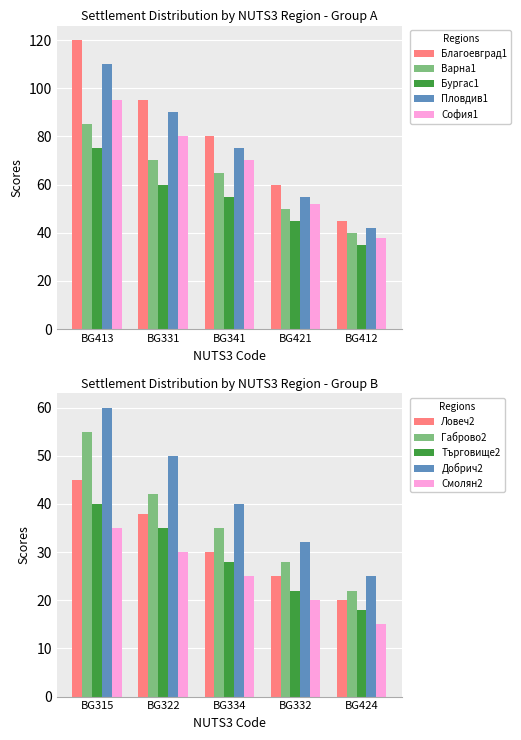

List the series in order of their peak value, lowest first.

обл. Бургас, обл. Варна, обл. София, обл. Пловдив, обл. Благоевград